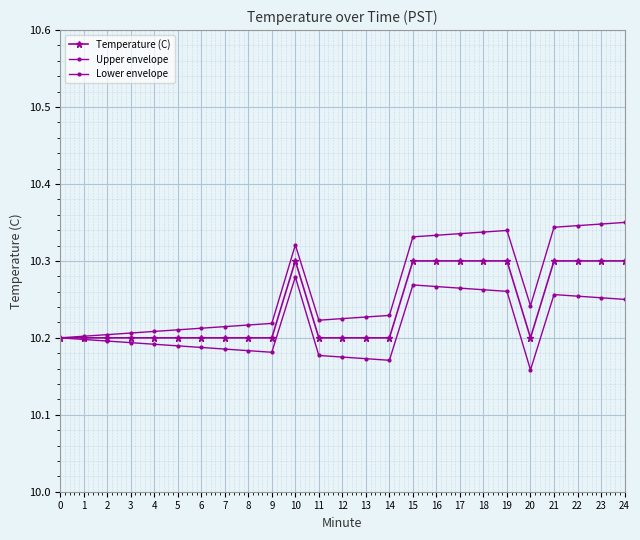

How many data points does each series have?

25